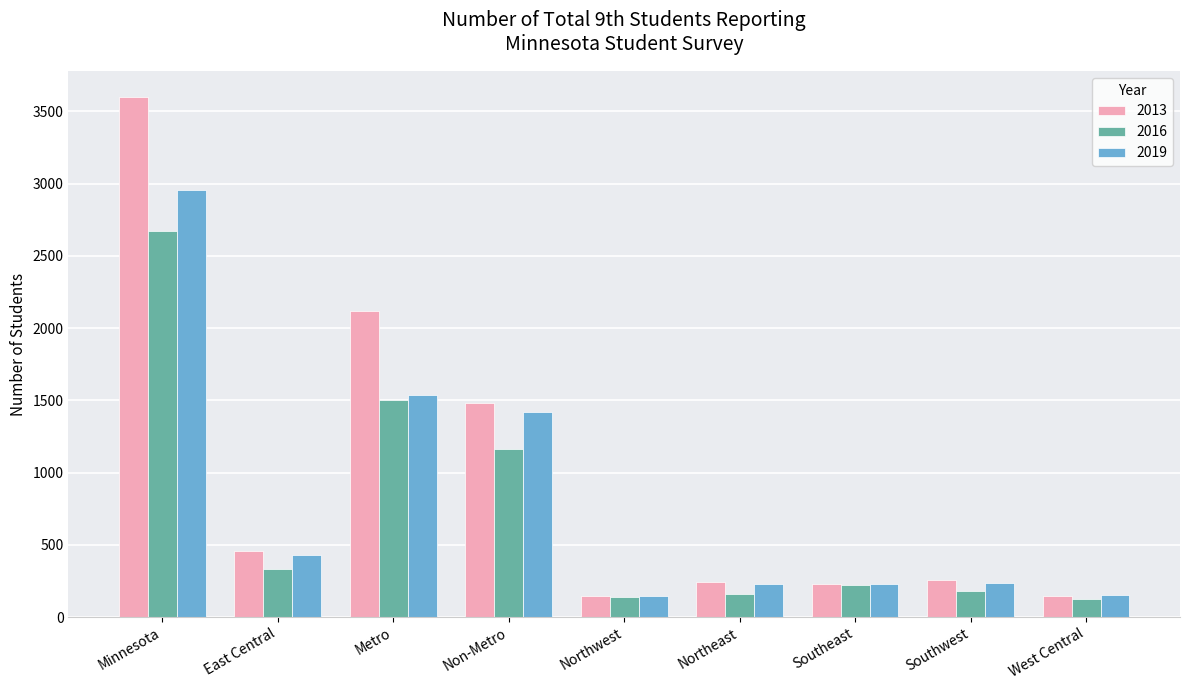

Rank the series at Non-Metro from lowest to highest value.

2016, 2019, 2013